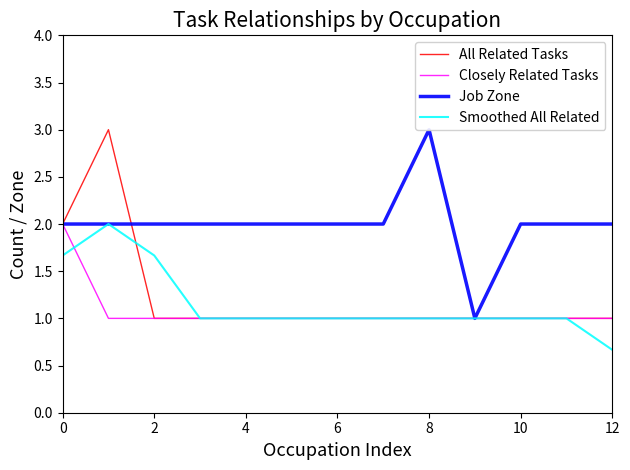

Does the chart have visible grid lines?

No